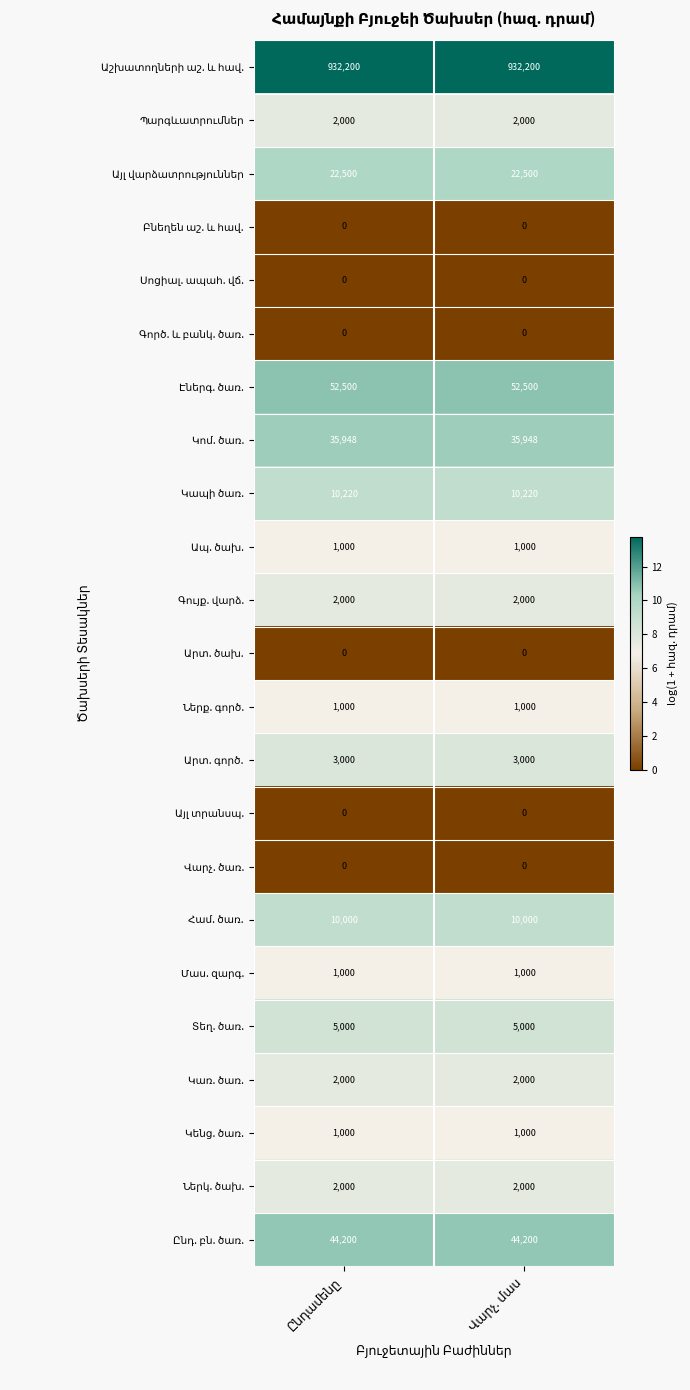

How many categories are shown in the chart?

2